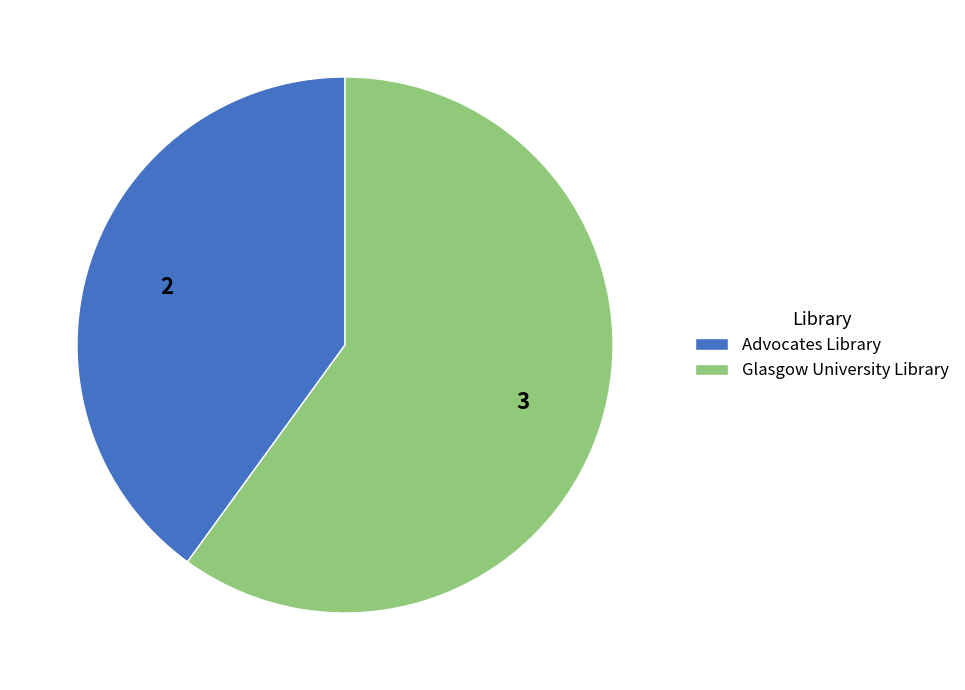

Do Glasgow University Library and Advocates Library together represent more than half of the pie?

Yes